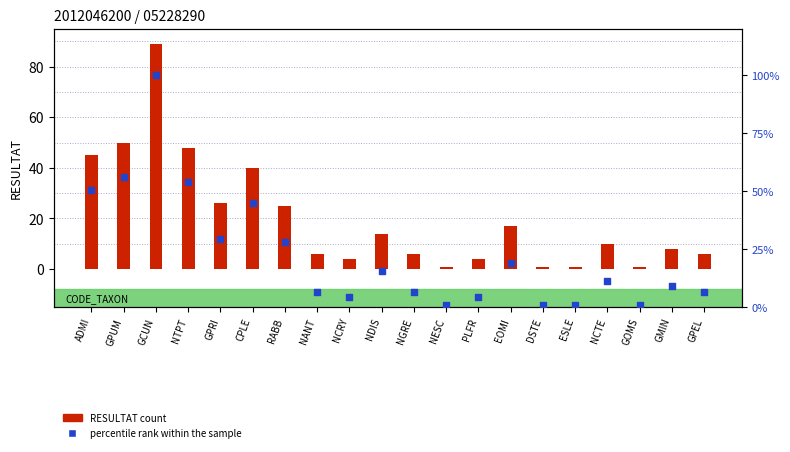

Is the value of RESULTAT count at NCTE greater than the value of percentile rank within the sample at GCUN?

No